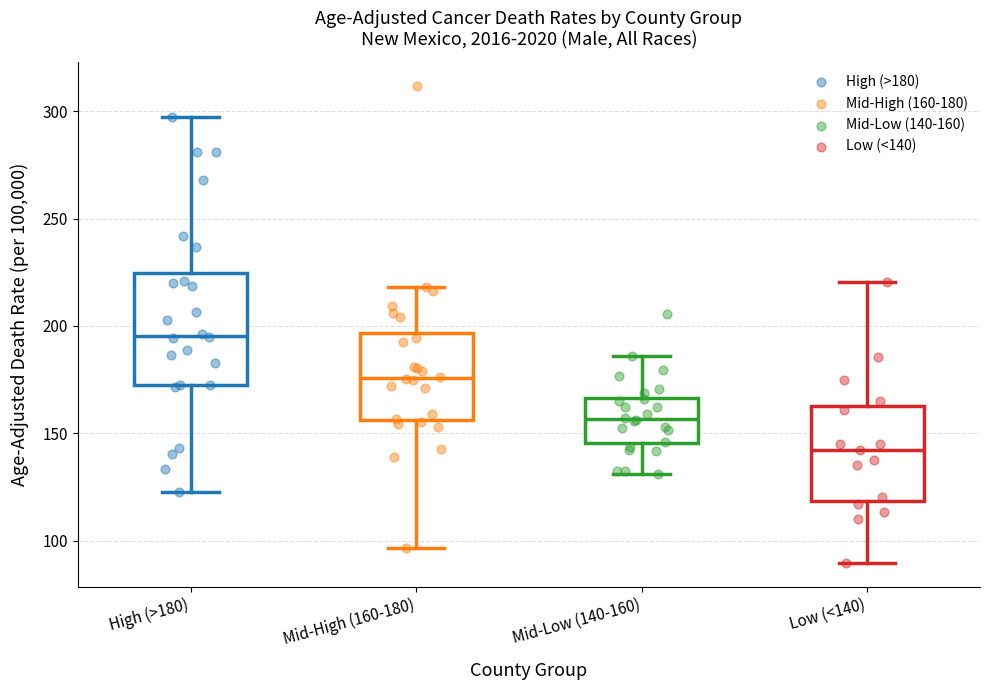

Which box has the highest median line?

High (>180)